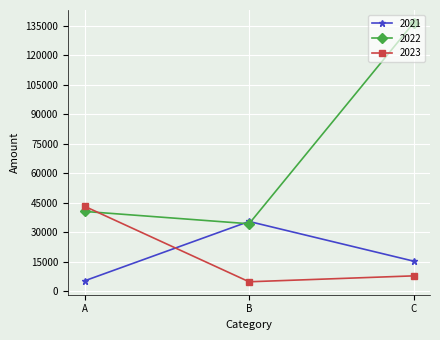

What are all the series names shown in the legend?

2021, 2022, 2023